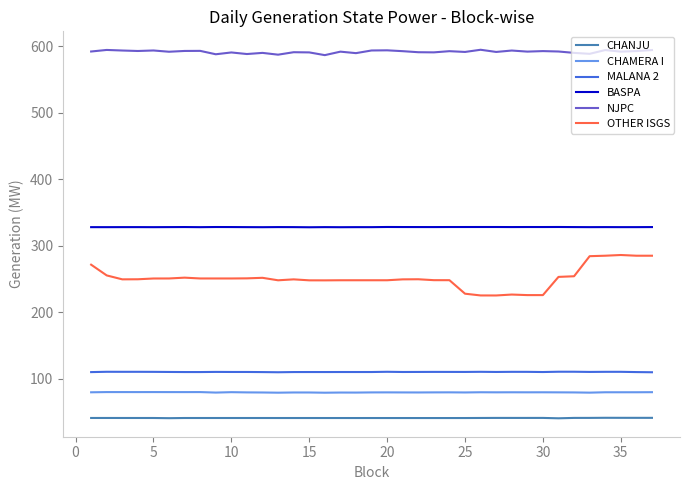

True or false: NJPC and MALANA 2 cross at least once.

False